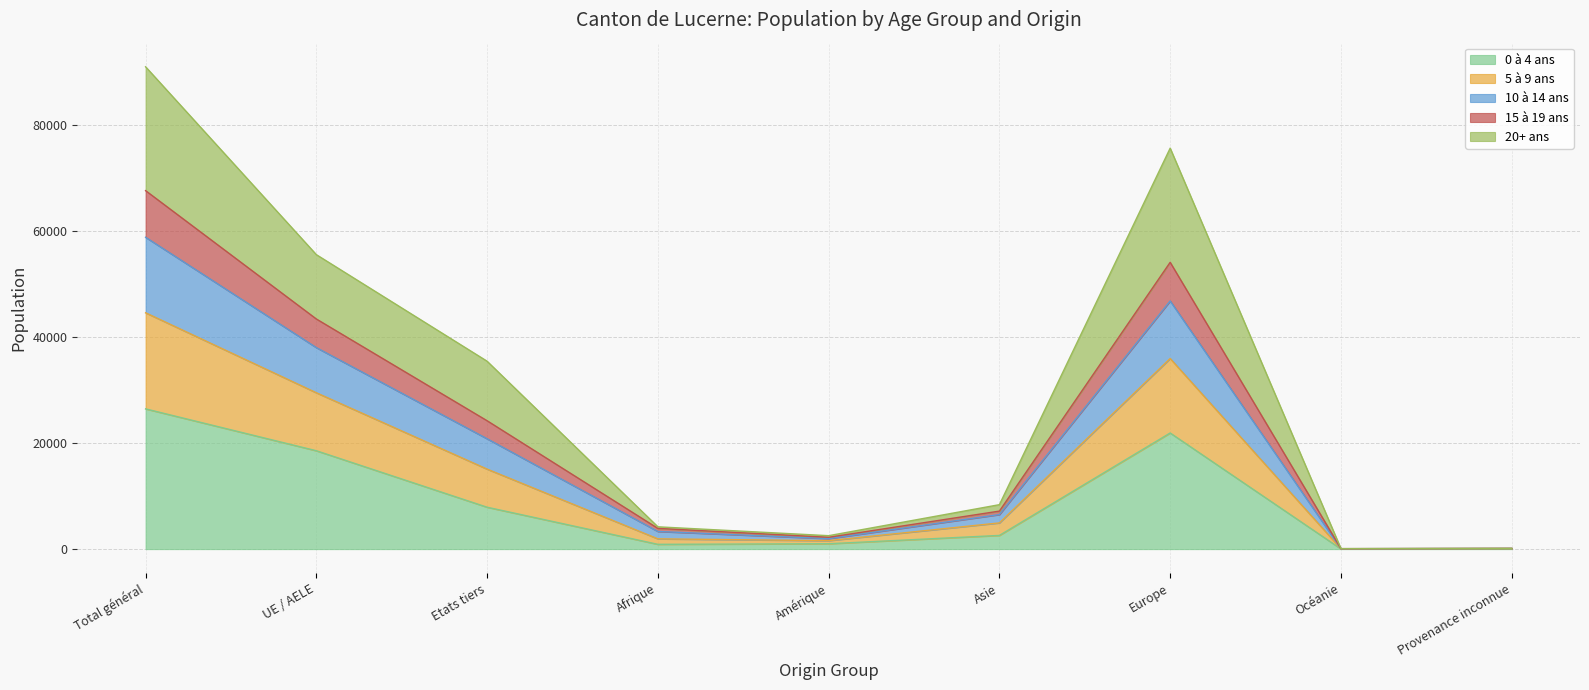

Which category has the highest value in the 0 à 4 ans series?

Total général